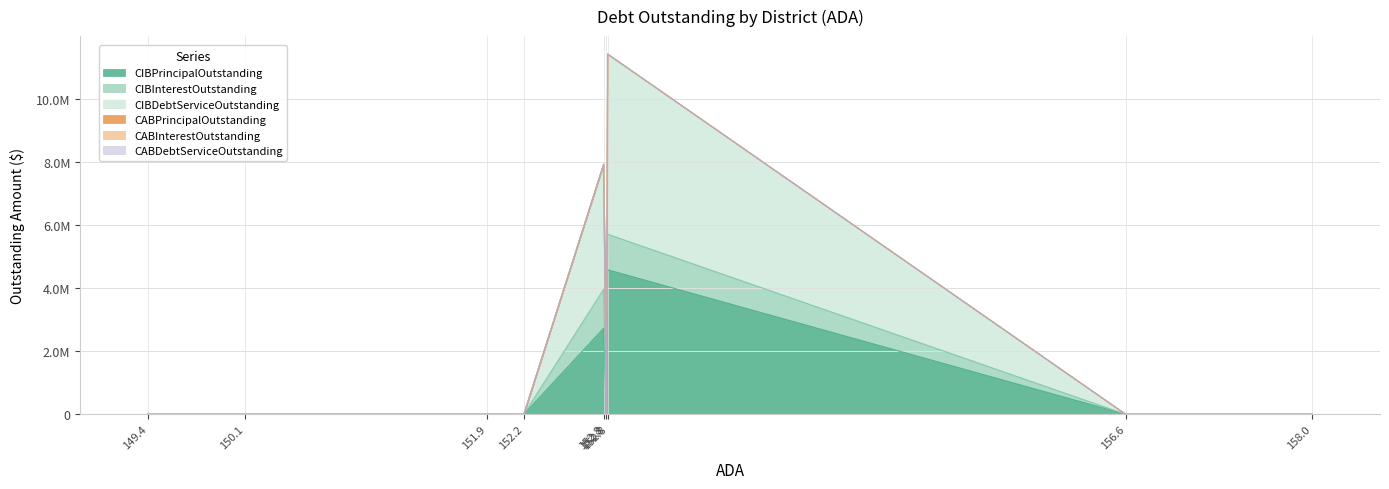

True or false: CIBPrincipalOutstanding and CIBDebtServiceOutstanding intersect in this chart.

False